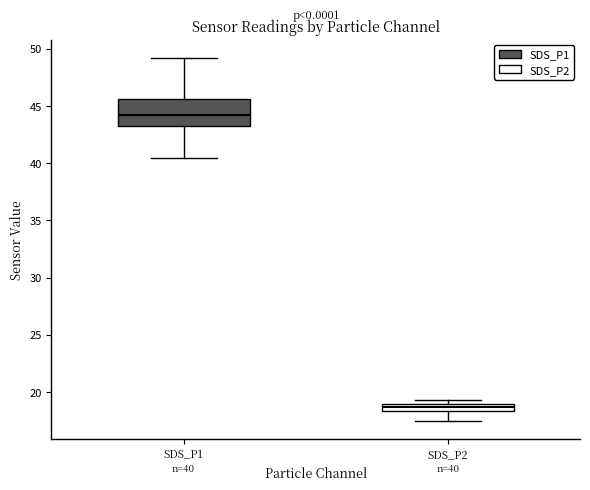

Comparing the boxes themselves (not the whiskers), which one is the tallest?

SDS_P1